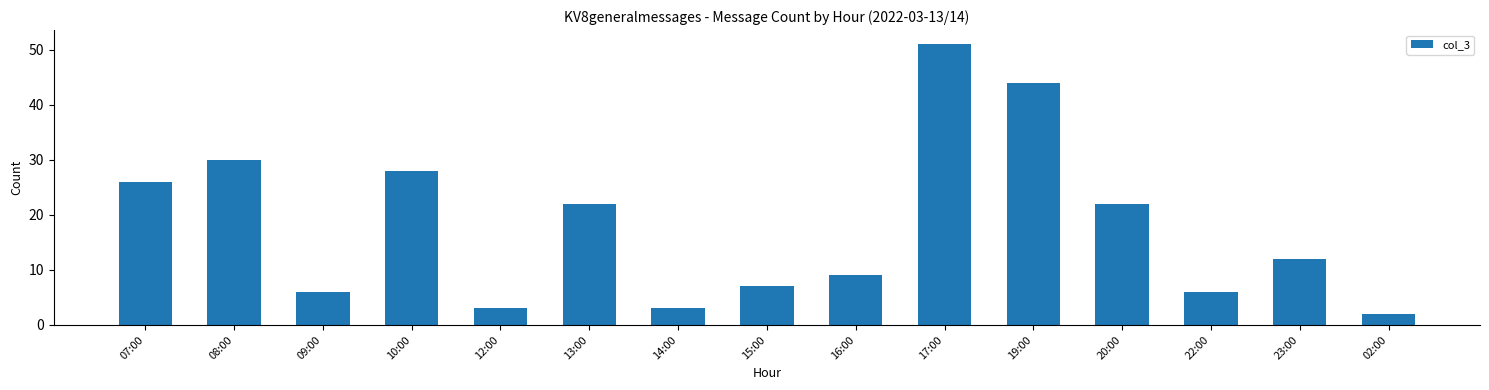

What is the label of the 3rd bar from the right?

22:00